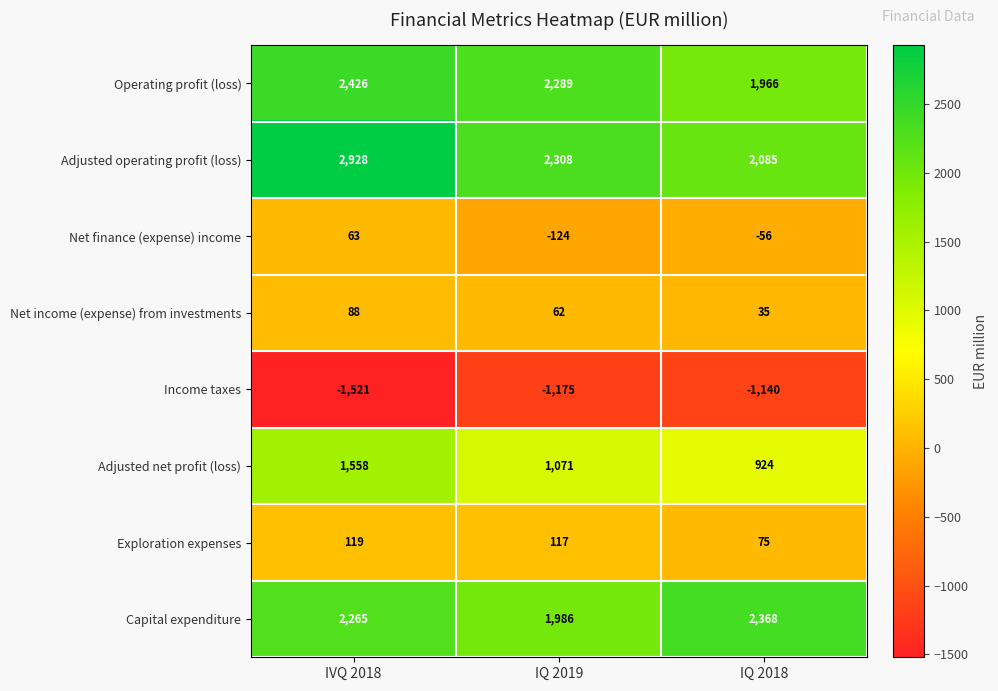

What is the difference between the Income taxes values at IQ 2019 and IQ 2018?

35